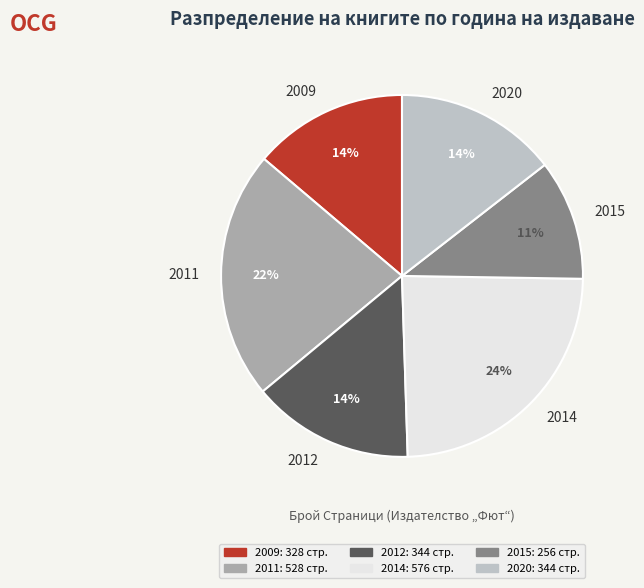

How many slices are in this pie chart?

6